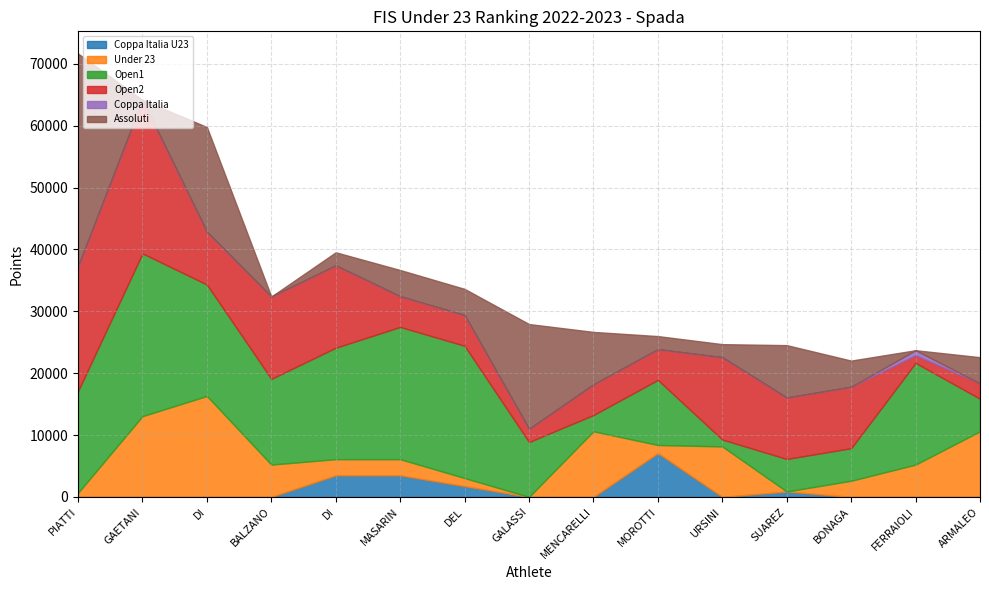

In Under 23, how many points are lower than both neighbors (excluding endpoints)?

4